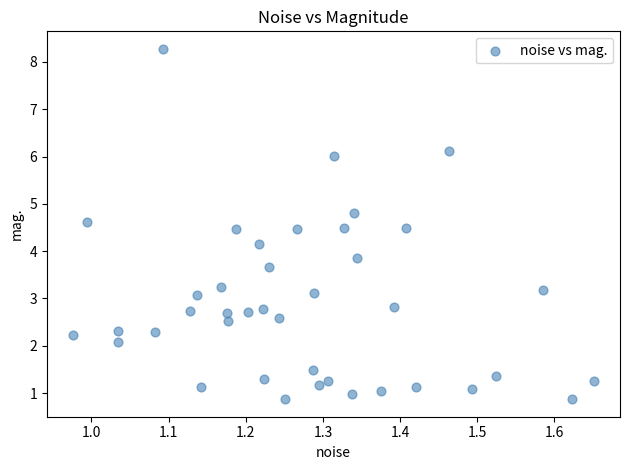

What is the range of Y values (max minus min)?

7.4